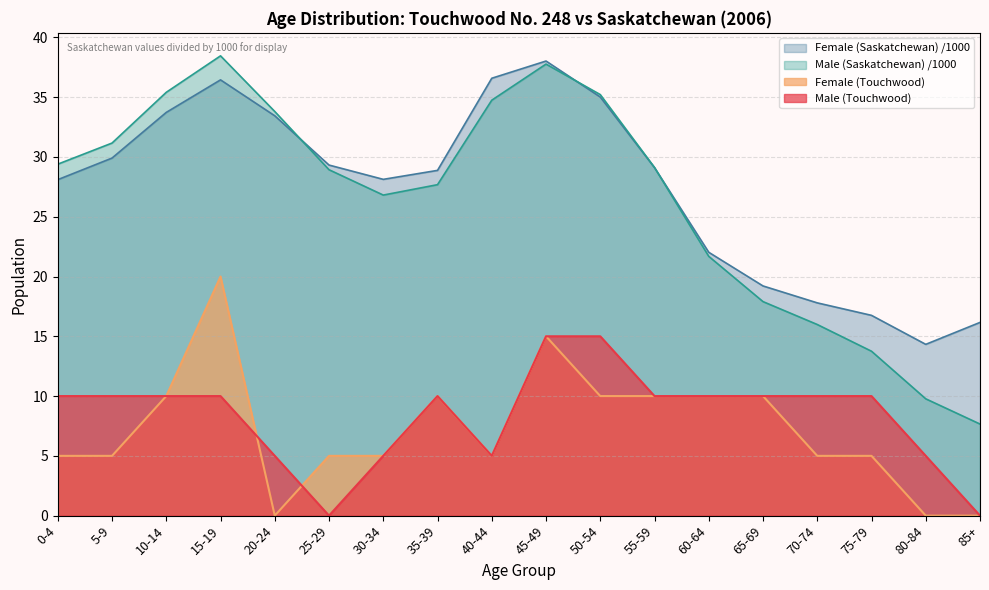

Reading right to left, what are all the values shown in this chart?

Male (Touchwood): 0.0	5.0	10.0	10.0	10.0	10.0	10.0	15.0	15.0	5.0	10.0	5.0	0.0	5.0	10.0	10.0	10.0	10.0
Female (Touchwood): 0.0	0.0	5.0	5.0	10.0	10.0	10.0	10.0	15.0	5.0	10.0	5.0	5.0	0.0	20.0	10.0	5.0	5.0
Male (Saskatchewan): 7.7	9.8	13.8	16.0	17.9	21.7	29.1	35.2	37.8	34.7	27.7	26.8	28.9	33.8	38.5	35.4	31.2	29.4
Female (Saskatchewan): 16.2	14.3	16.8	17.8	19.2	22.0	29.1	35.0	38.0	36.6	28.9	28.1	29.3	33.4	36.4	33.7	29.9	28.1